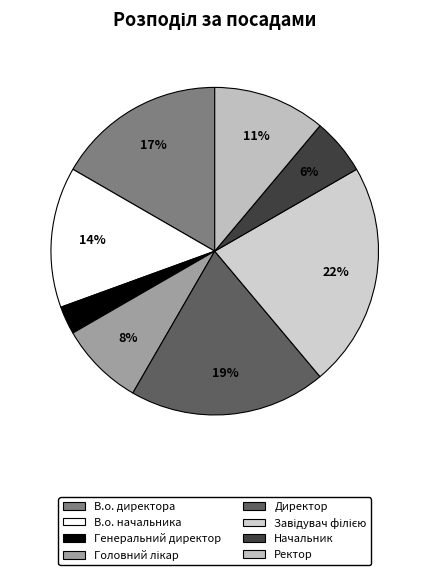

Is there any slice that represents more than half of the pie?

No